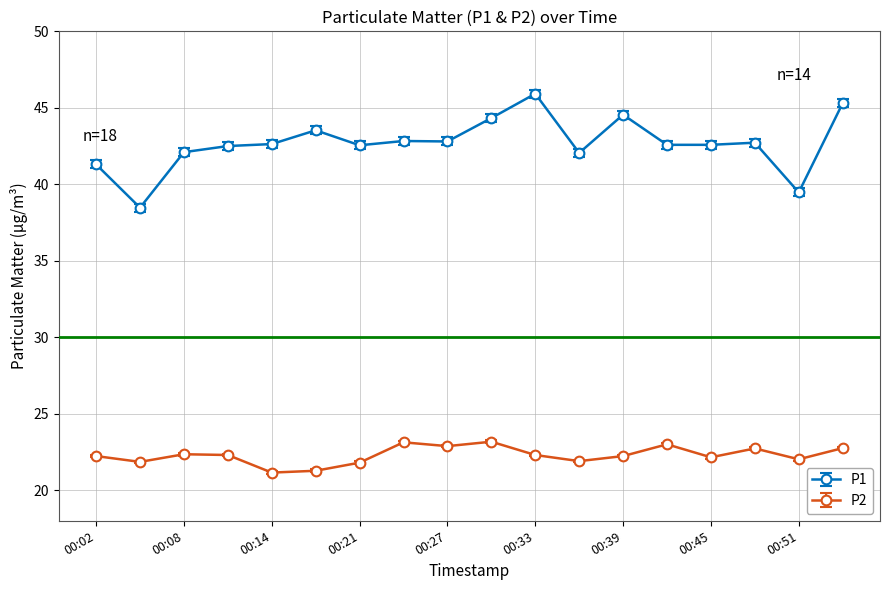

Which series has the widest spread of values?

P1